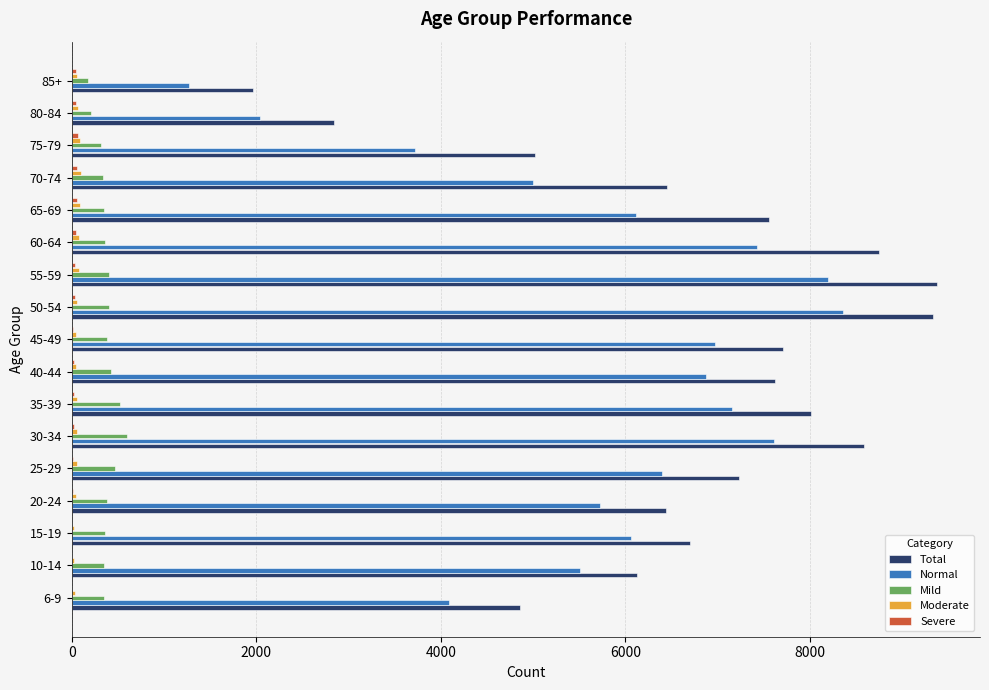

What is the greatest value displayed?

9376